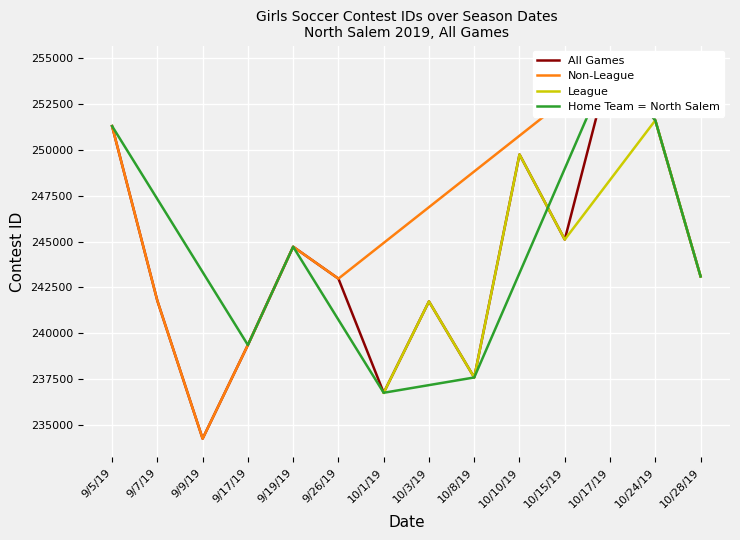

The value of League at 10/15/19 is 366044. True or false?

False